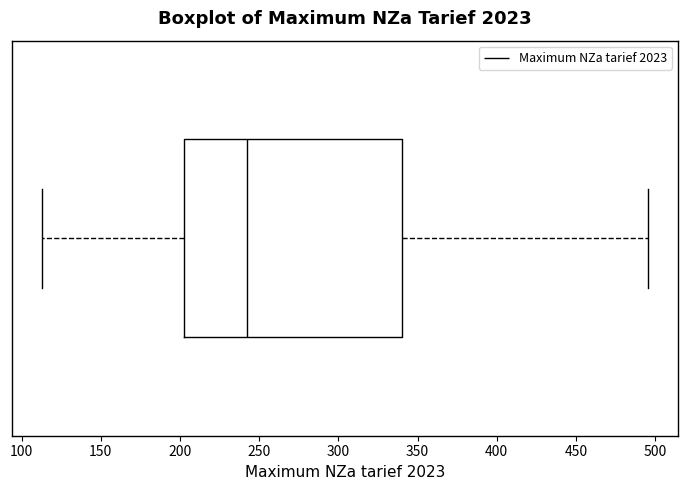

Transcribe this box plot: give where the median line is, the range the box spans, and where the two whiskers end, as read against the x-axis. The values are not printed on the chart, so give them approximately, as read against the axis.

median 245, box 200 to 340, whiskers 115 to 495